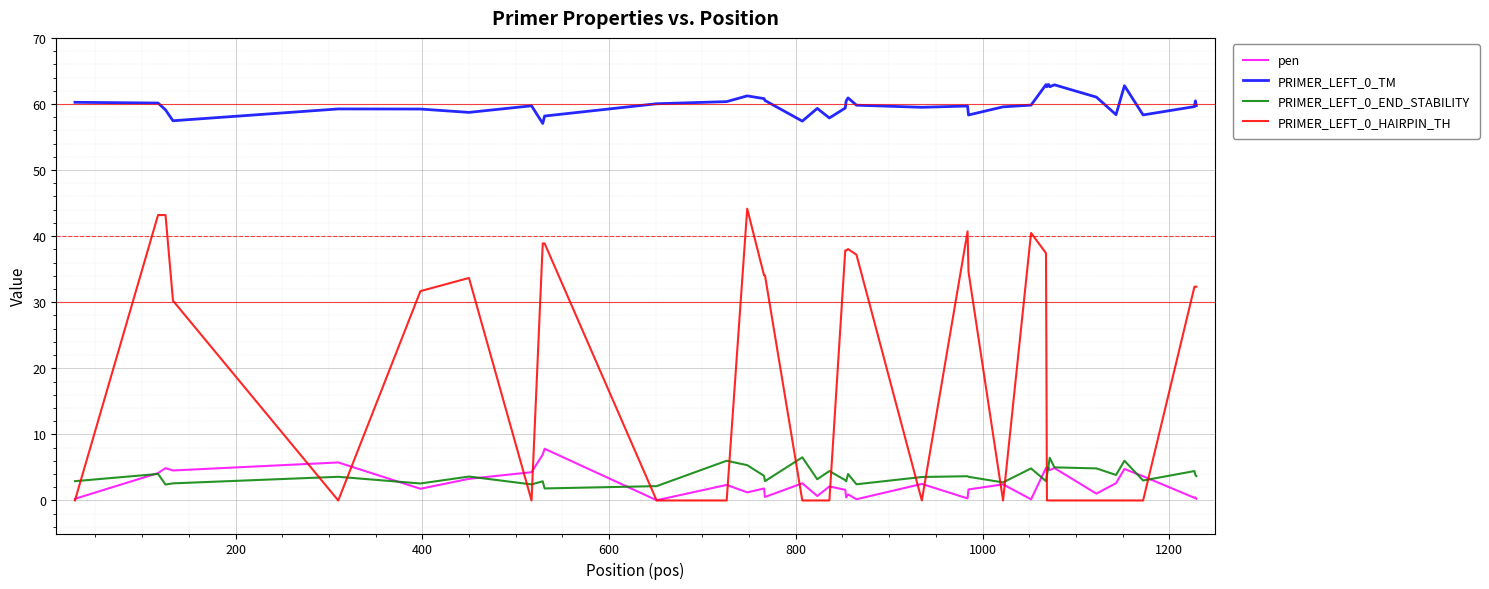

What is the lowest value of the PRIMER_LEFT_0_END_STABILITY series?

1.8